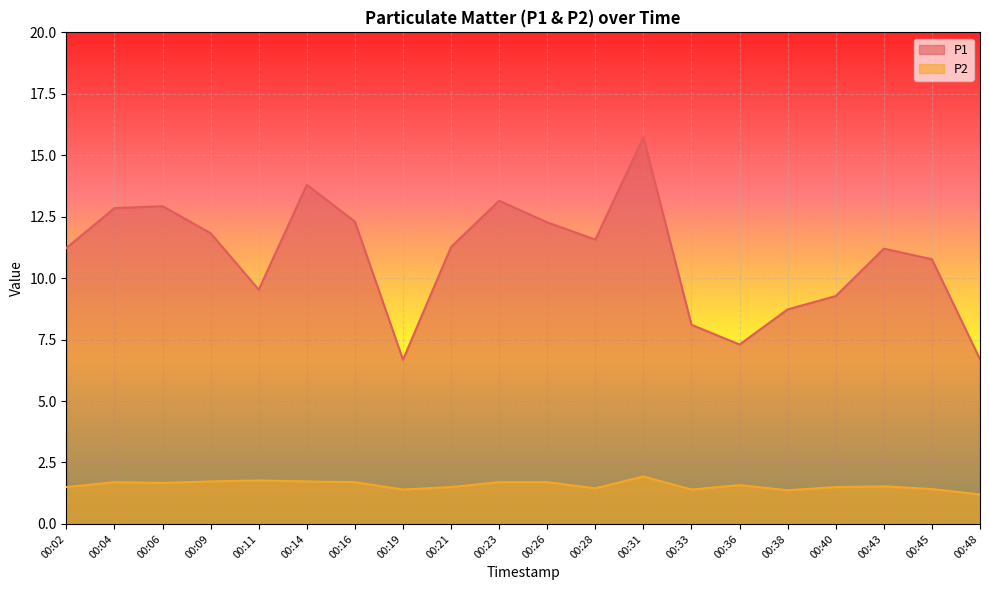

Which label corresponds to the largest value in the chart?

00:31